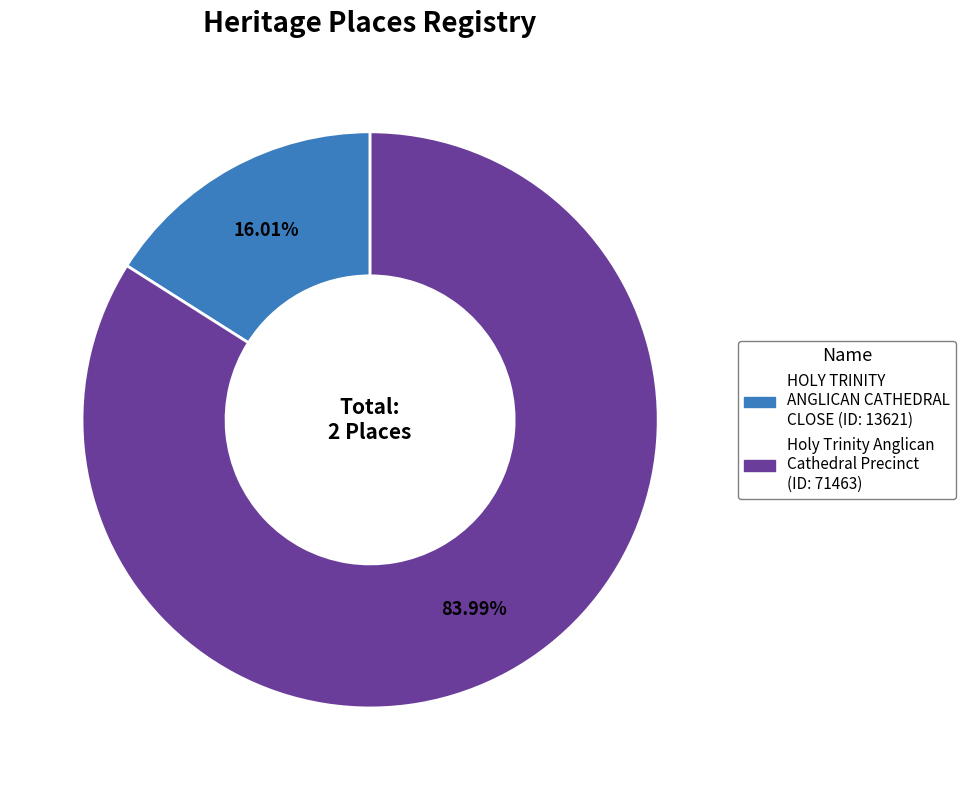

Which slice is the largest?

Holy Trinity Anglican Cathedral Precinct